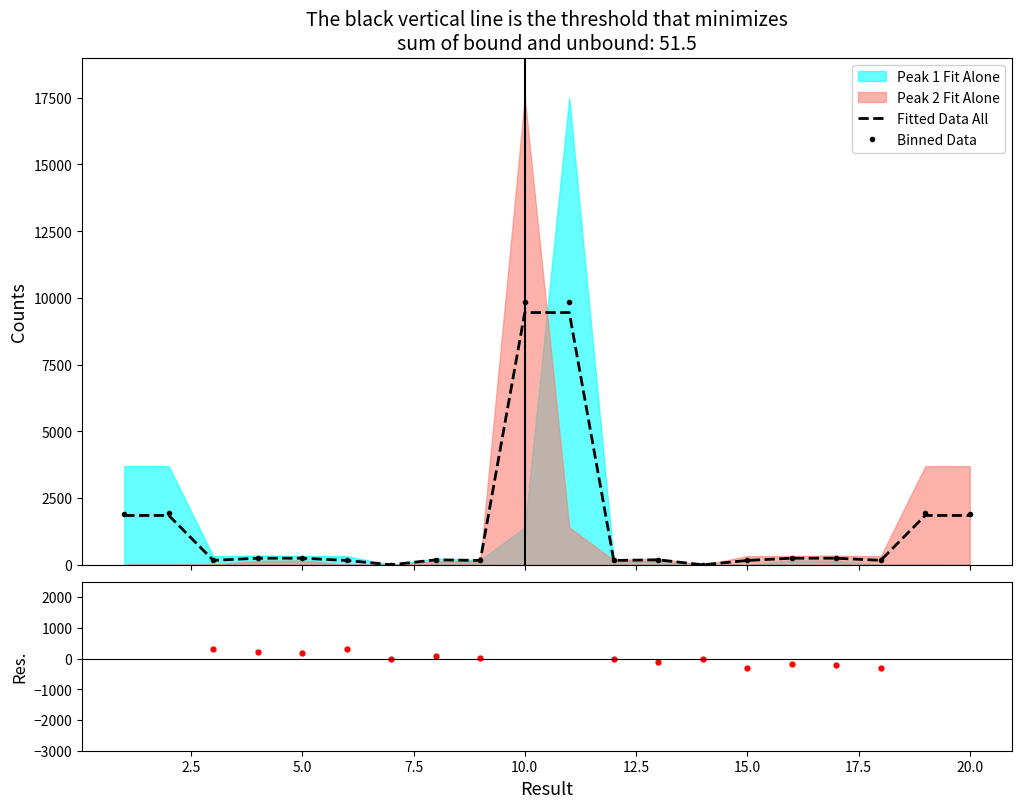

True or false: Residuals has more than 1 interior local peaks.

True